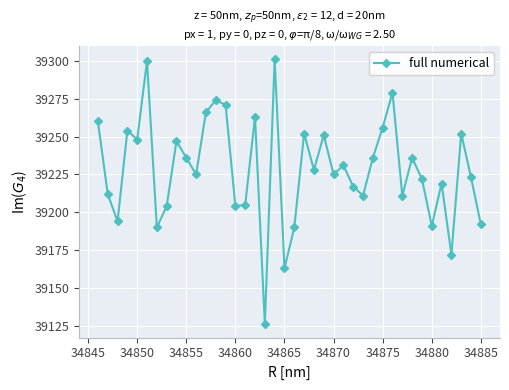

What is the smallest value displayed?

39126